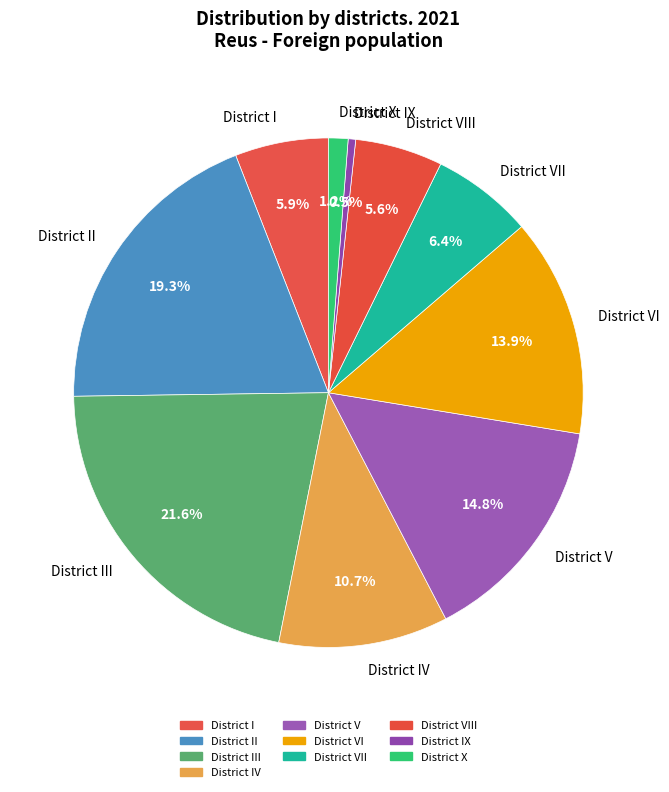

To the nearest percent, what is the combined percentage of District III and District X?

23%